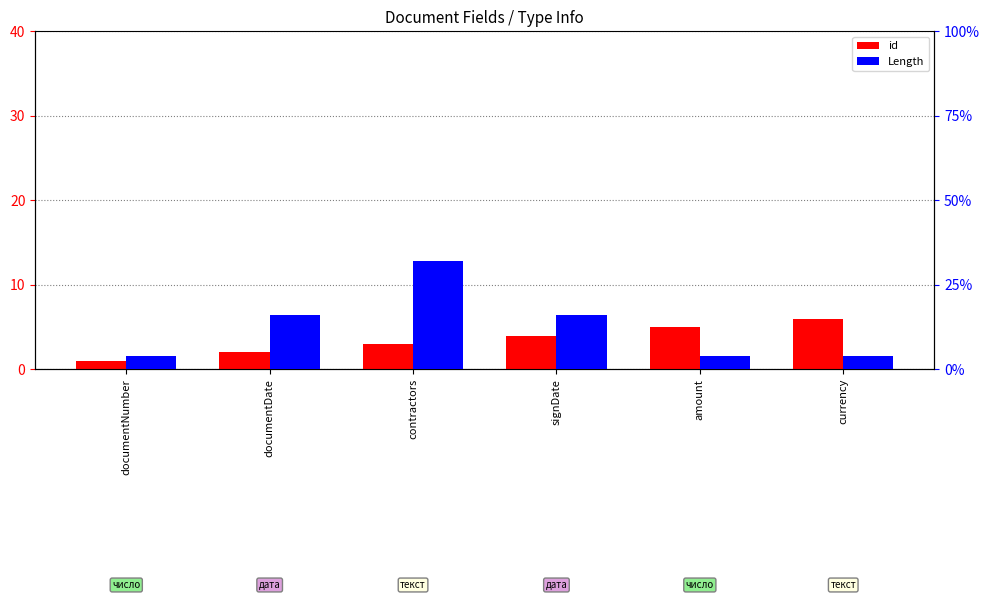

Rank the series by their maximum value, from highest to lowest.

Length, id